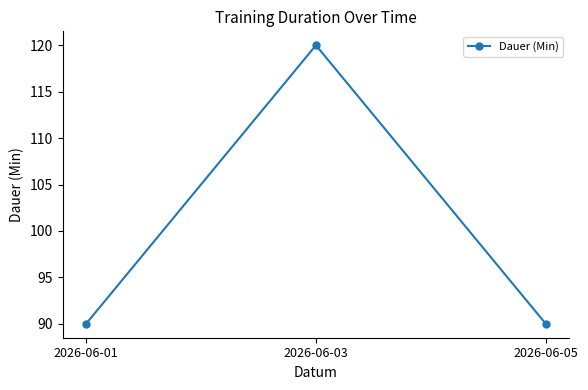

Is this an area chart (filled region under the line)?

No